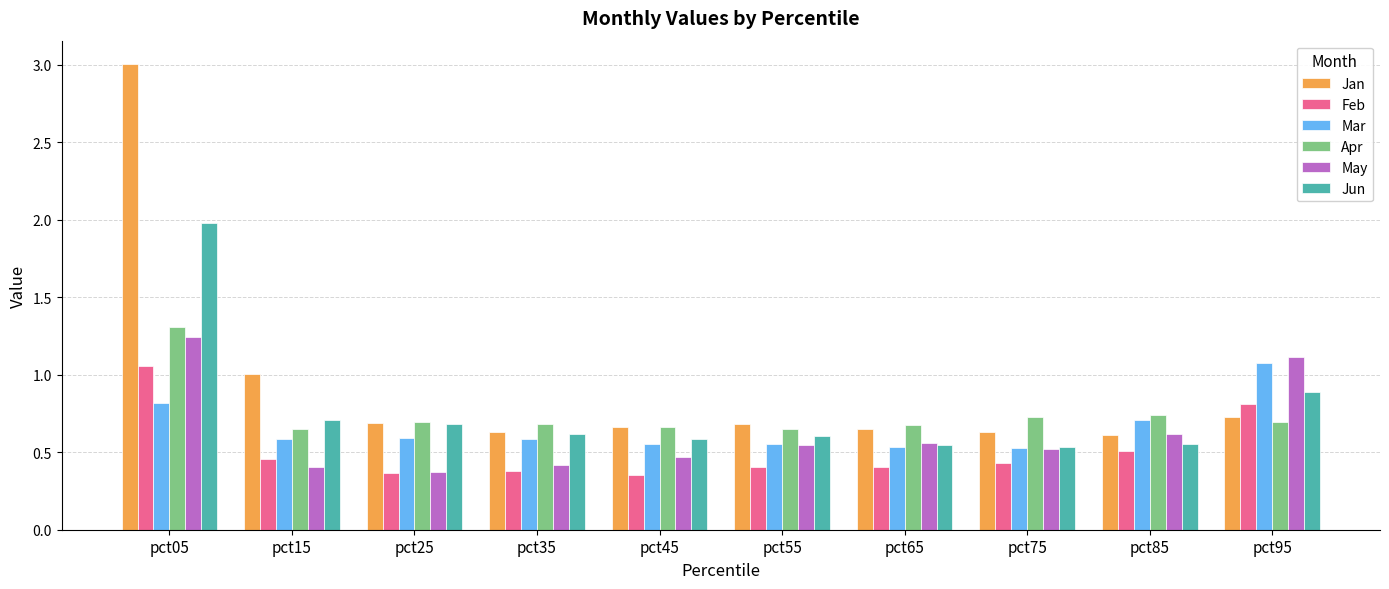

True or false: Feb has a value of 0.8 at pct95.

True